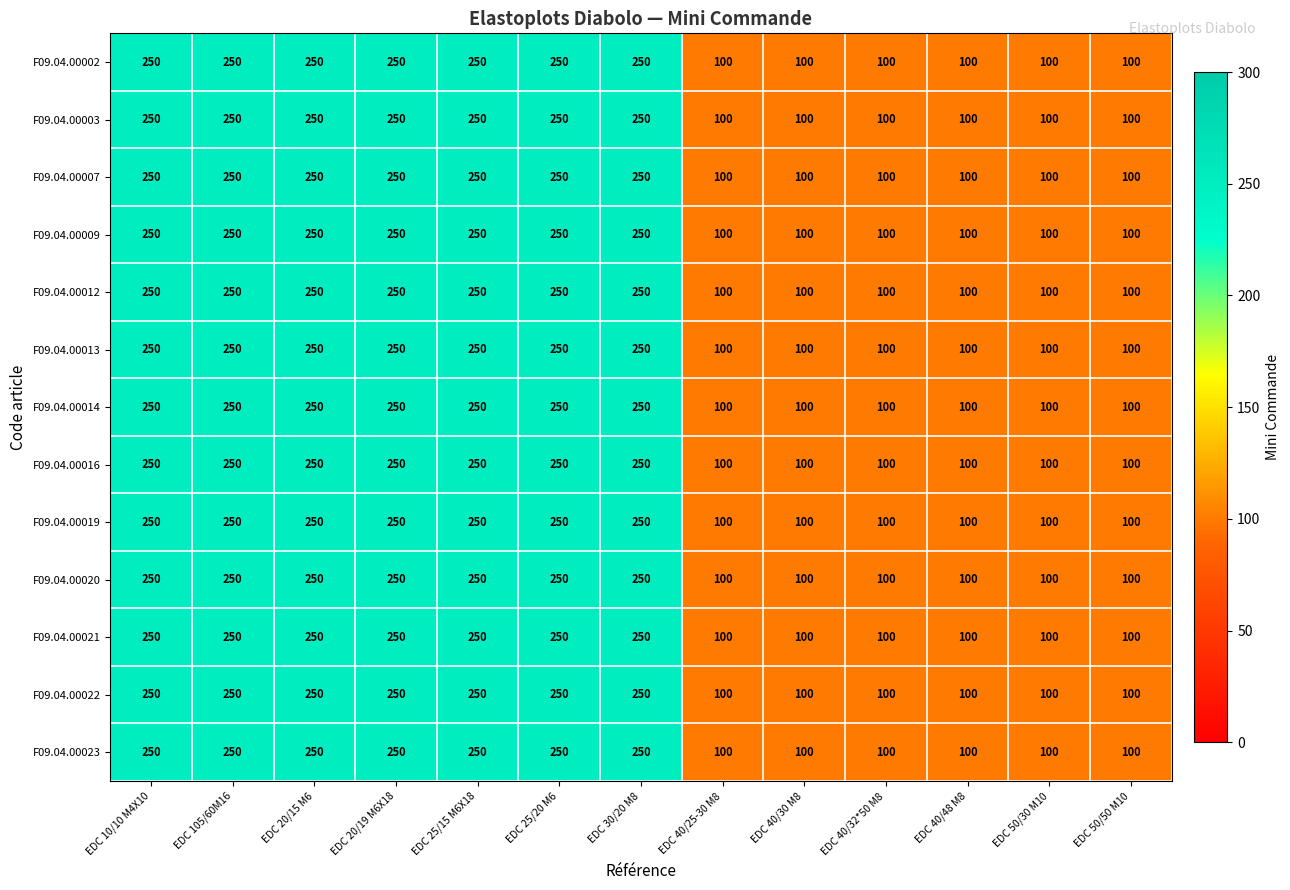

The F09.04.00003 series shows 100 at EDC 50/50 M10. True or false?

True